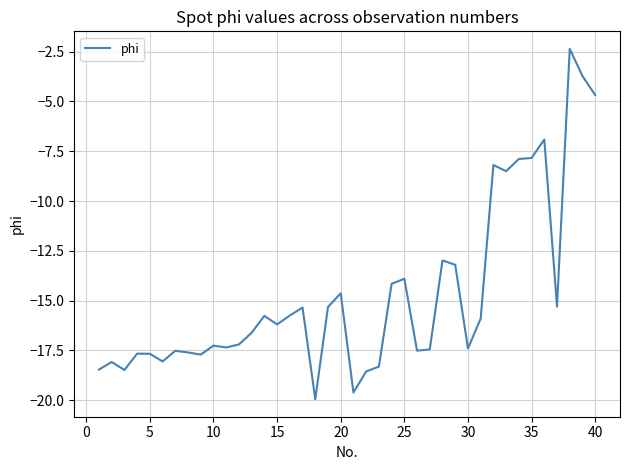

What is the maximum value shown in the chart?

-2.4